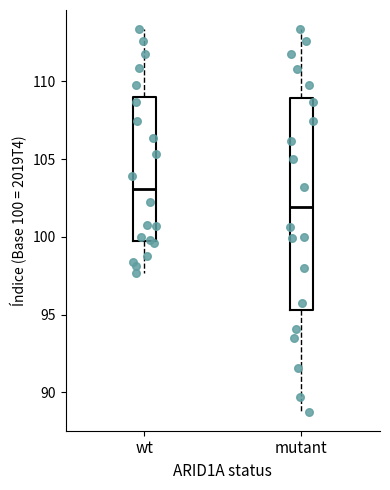

Where does the lower whisker of the box for mutant end on the y-axis? The values are not printed on the chart, so give them approximately, as read against the axis.

89.0